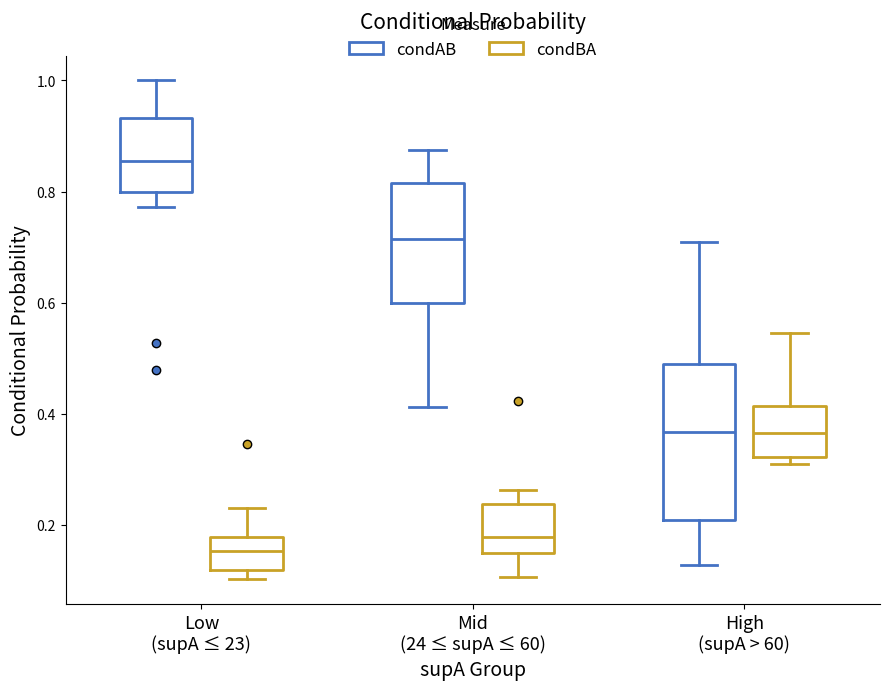

Where does the median line of the box for High (supA > 60) (condBA) sit on the y-axis? The values are not printed on the chart, so give them approximately, as read against the axis.

0.36